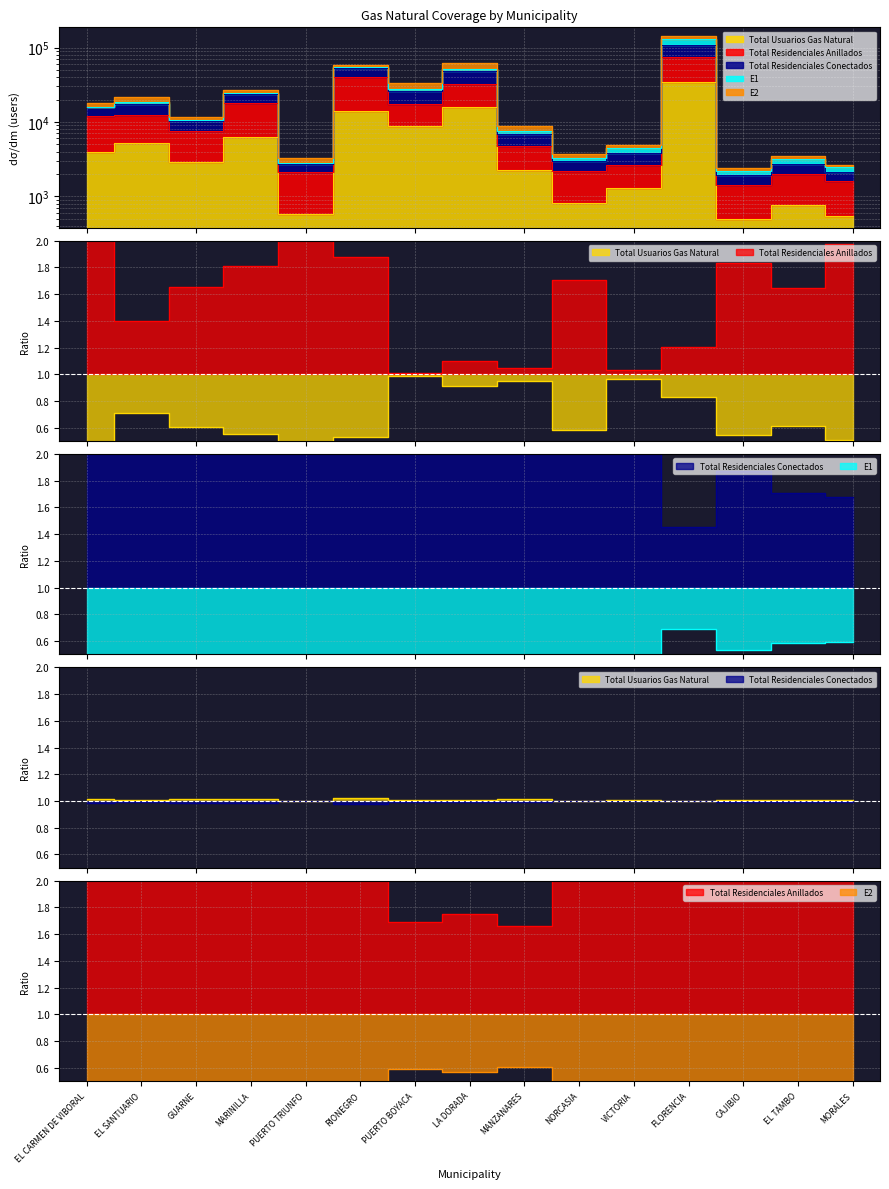

Which has a higher value, CAJIBIO or VICTORIA?

VICTORIA